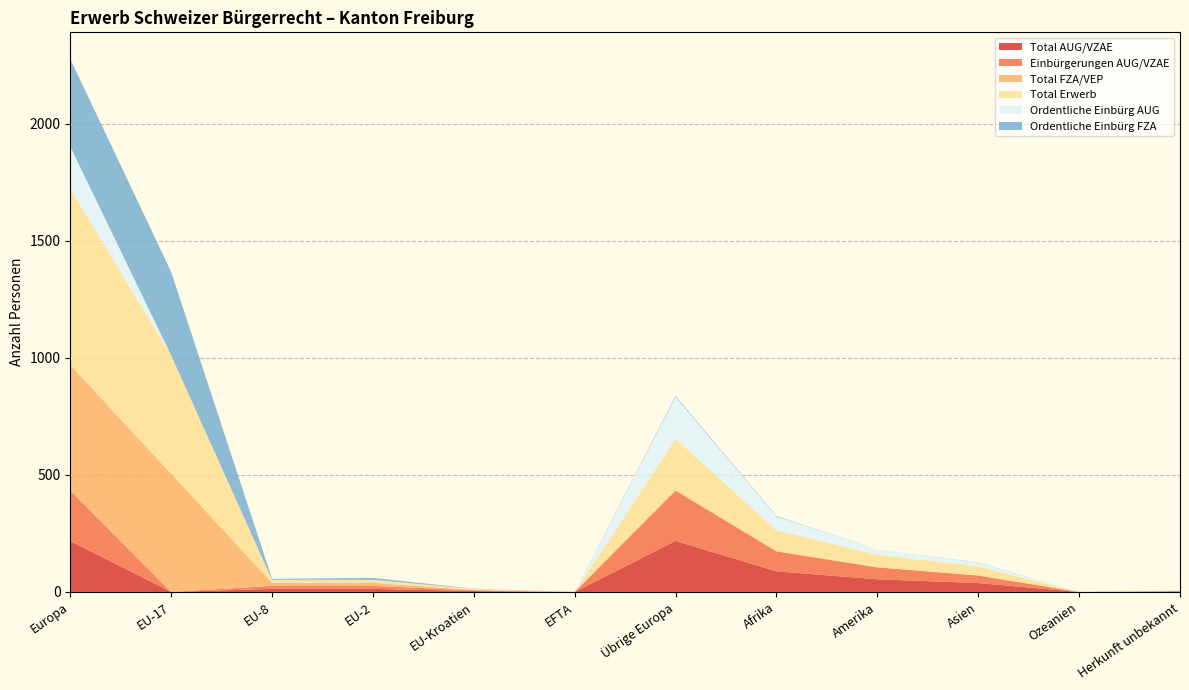

Reading left to right, extract all data points from this chart.

Total AUG/VZAE: 217	0	13	13	4	0	218	88	54	38	0	2
Einbürgerungen AUG/VZAE: 216	0	13	13	3	0	214	85	51	32	0	2
Total FZA/VEP: 536	505	13	13	1	0	4	2	0	1	0	0
Total Erwerb: 753	505	13	13	4	0	218	88	54	38	0	2
Ordentliche Einbürg AUG: 180	0	0	0	1	0	179	59	22	16	0	2
Ordentliche Einbürg FZA: 374	357	4	8	1	0	4	2	0	1	0	0